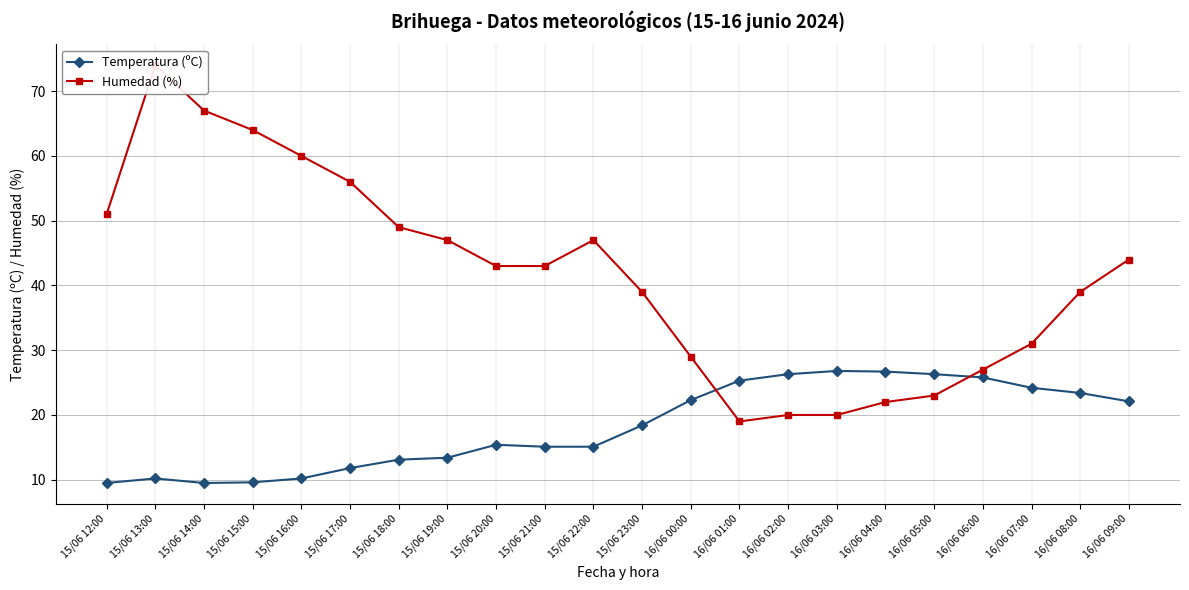

How many lines are shown in the chart?

2